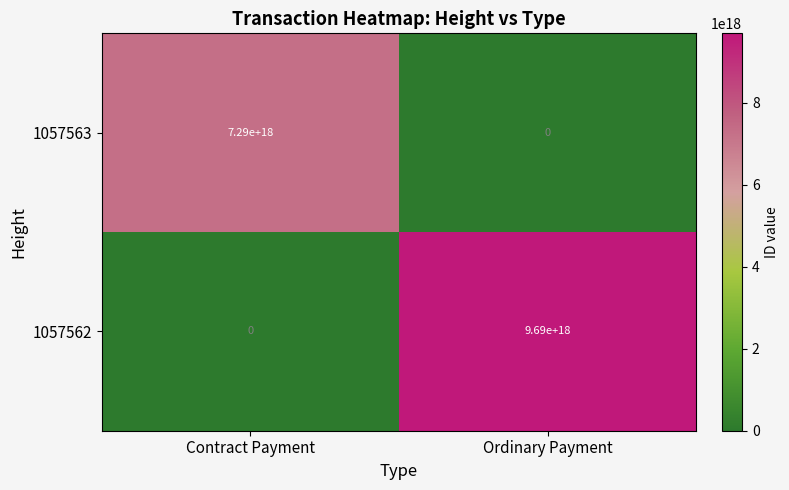

Is it true that 1057563 equals 11084459093516969984 at Contract Payment?

False